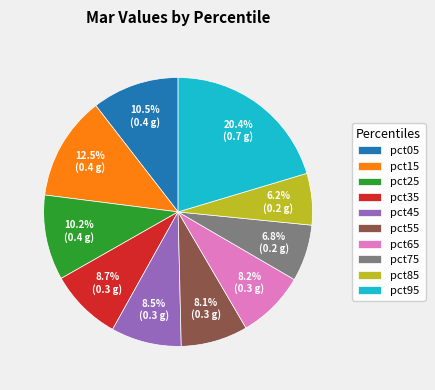

How many segments does this pie chart have?

10